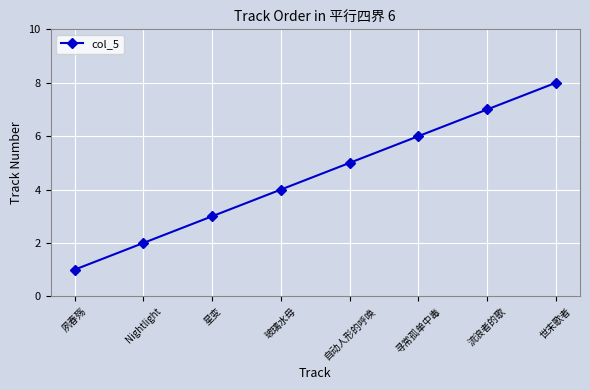

What is the value of the 3rd point from the left?

3